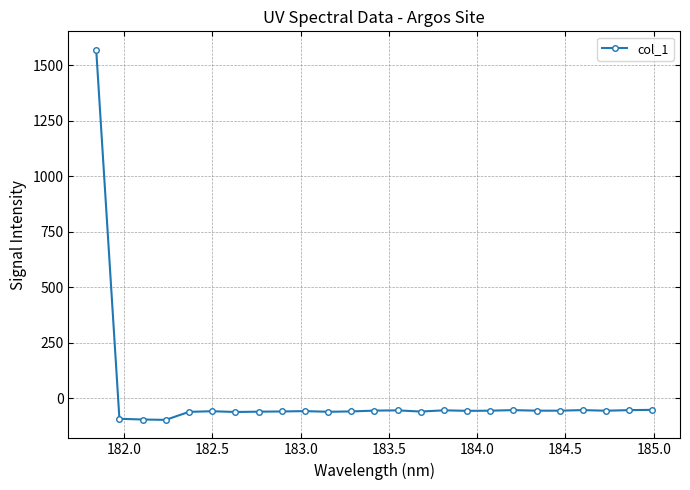

What is the average value?

3.7